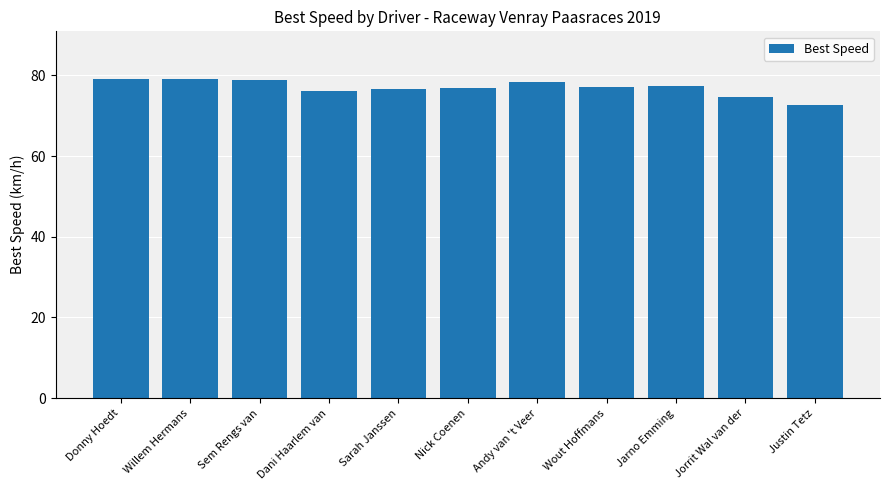

What is the difference between the maximum and minimum values?

6.4